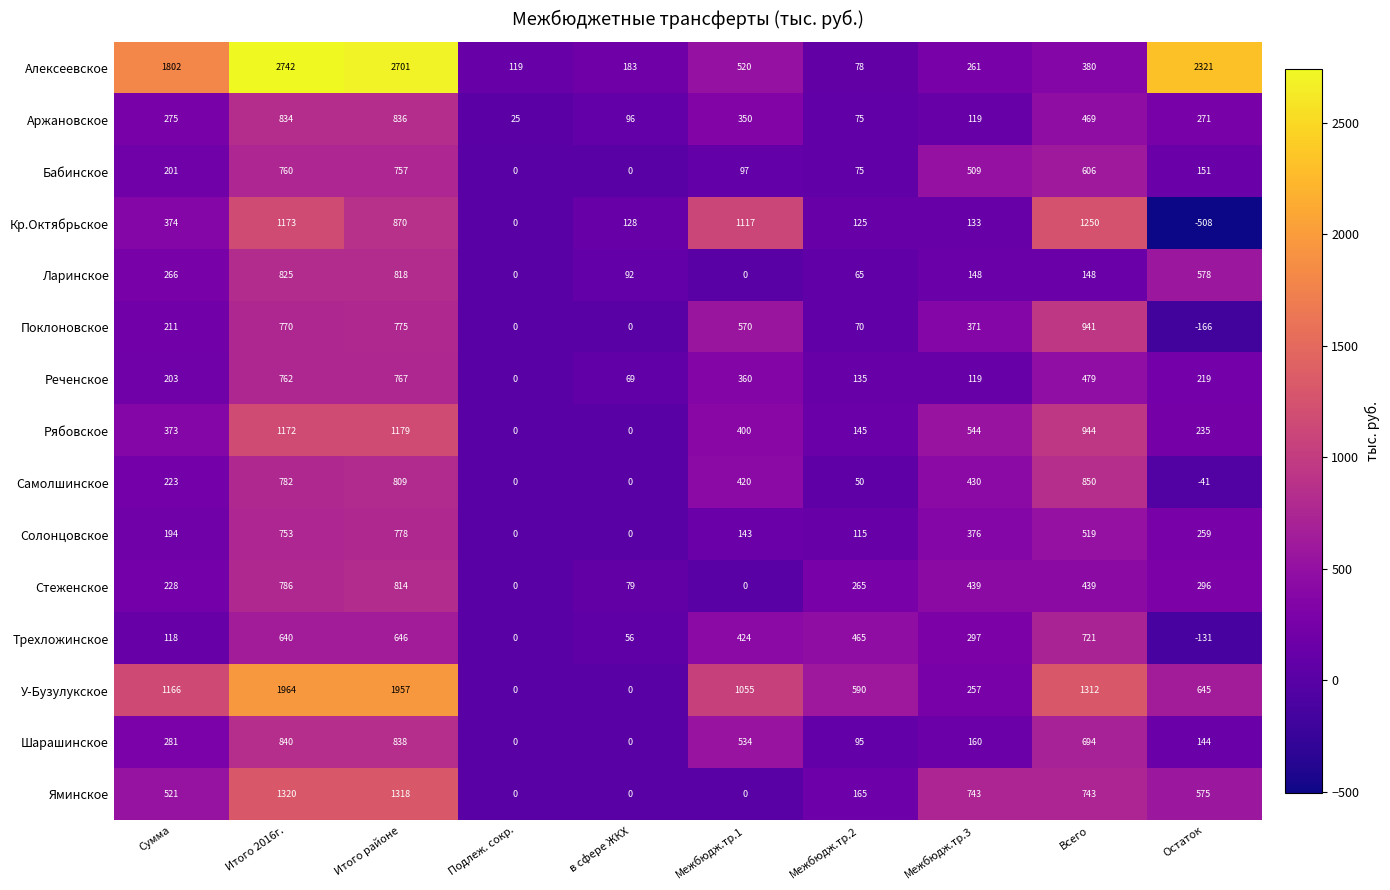

At which category does the chart reach its minimum across all series?

Остаток